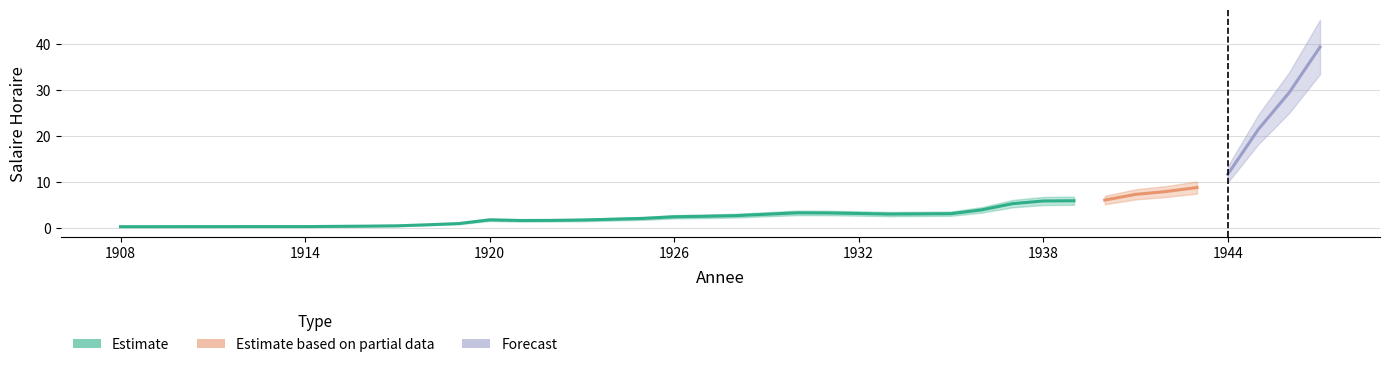

Is it true that lower equals 0.3 at 1912?

True